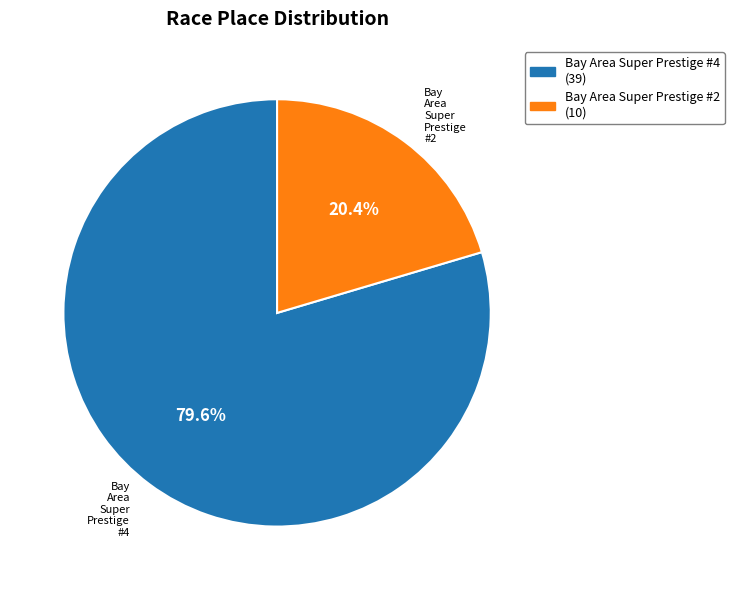

How many segments does this pie chart have?

2